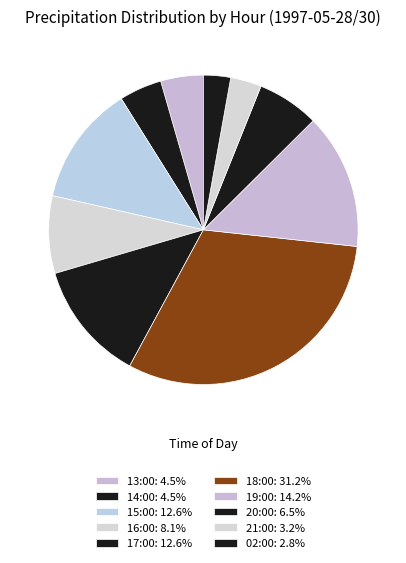

Between 21:00 and 13:00, which is larger?

13:00